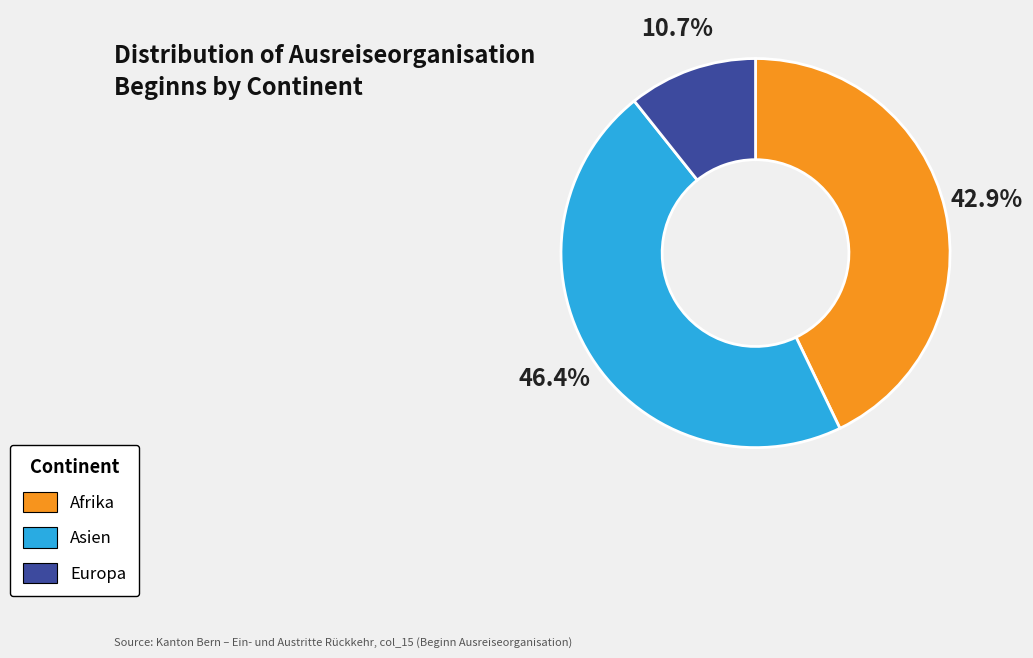

What percentage is NOT represented by Afrika?

57.1%